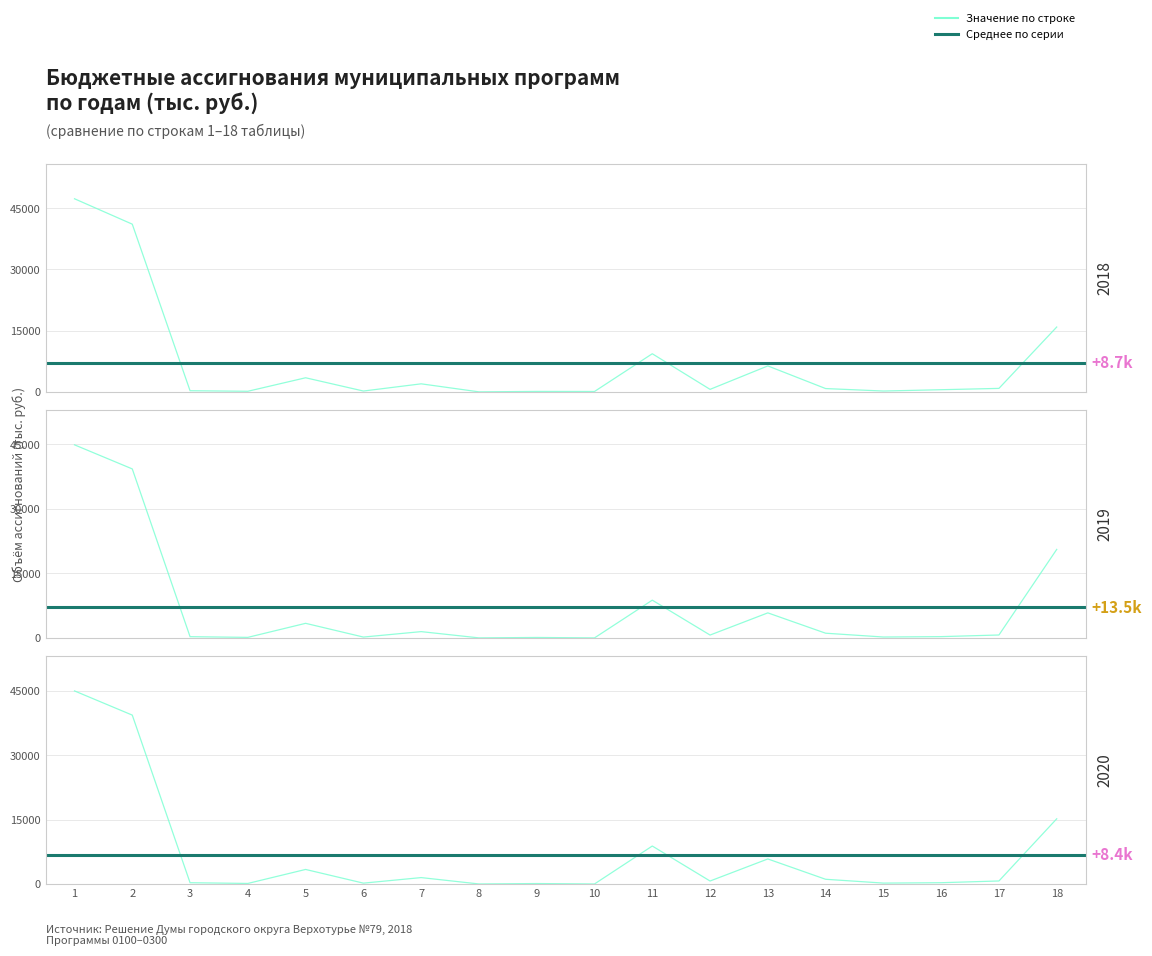

Which series ends up on top after the final intersection of 2019 (col_20) and 2018 (col_13)?

2019 (col_20)